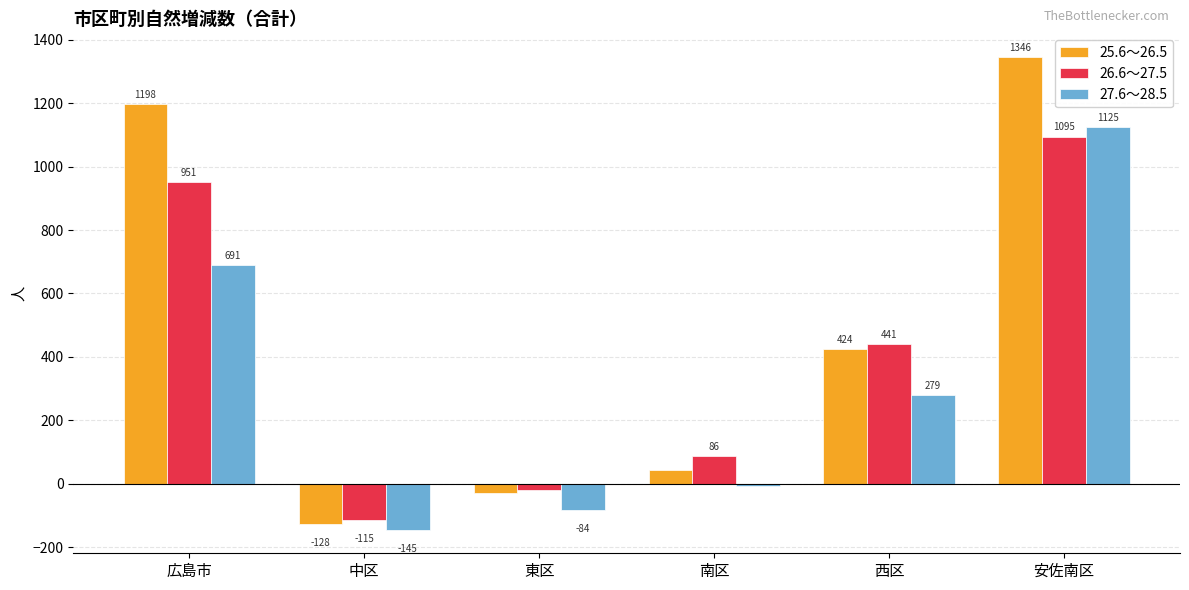

At which label does 25.6～26.5 first exceed 424?

広島市